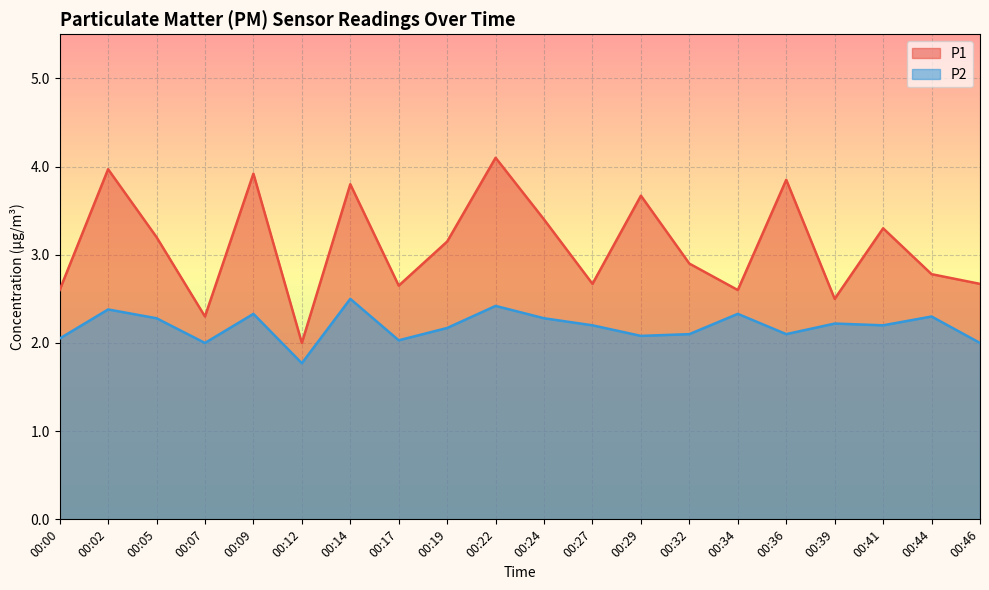

Where is the first local minimum for P2?

00:07